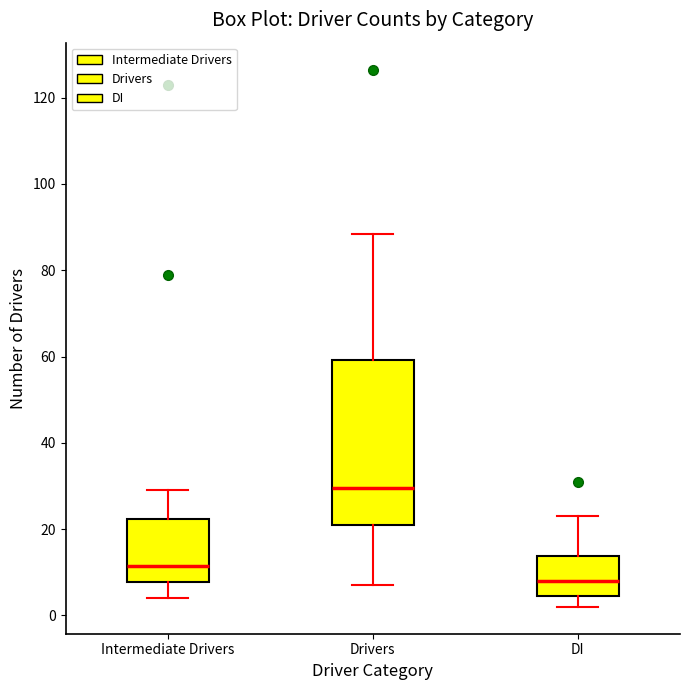

Reading left to right, read every box against the y-axis: the position of its median line, the range the box covers, and the ends of its whiskers. The values are not printed on the chart, so give them approximately, as read against the axis.

Intermediate Drivers: median 12, box 8 to 22, whiskers 4 to 30
Drivers: median 30, box 22 to 60, whiskers 8 to 88
DI: median 8, box 4 to 14, whiskers 2 to 24